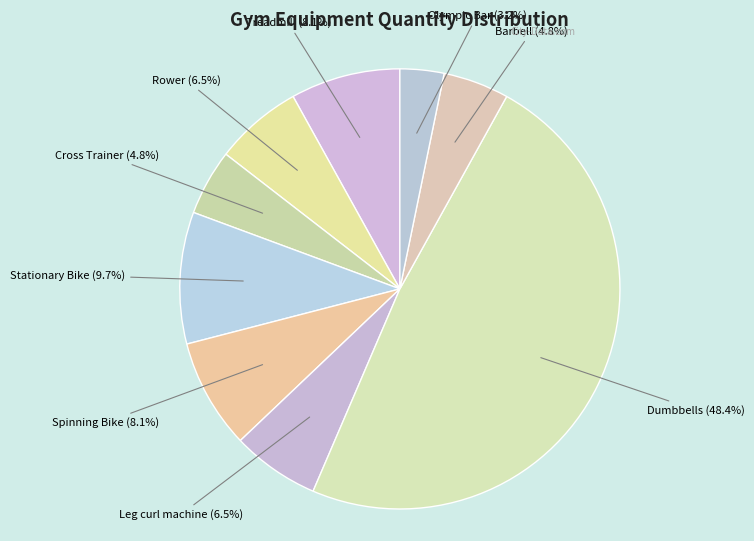

Does Stationary Bike account for over 50% of the chart?

No